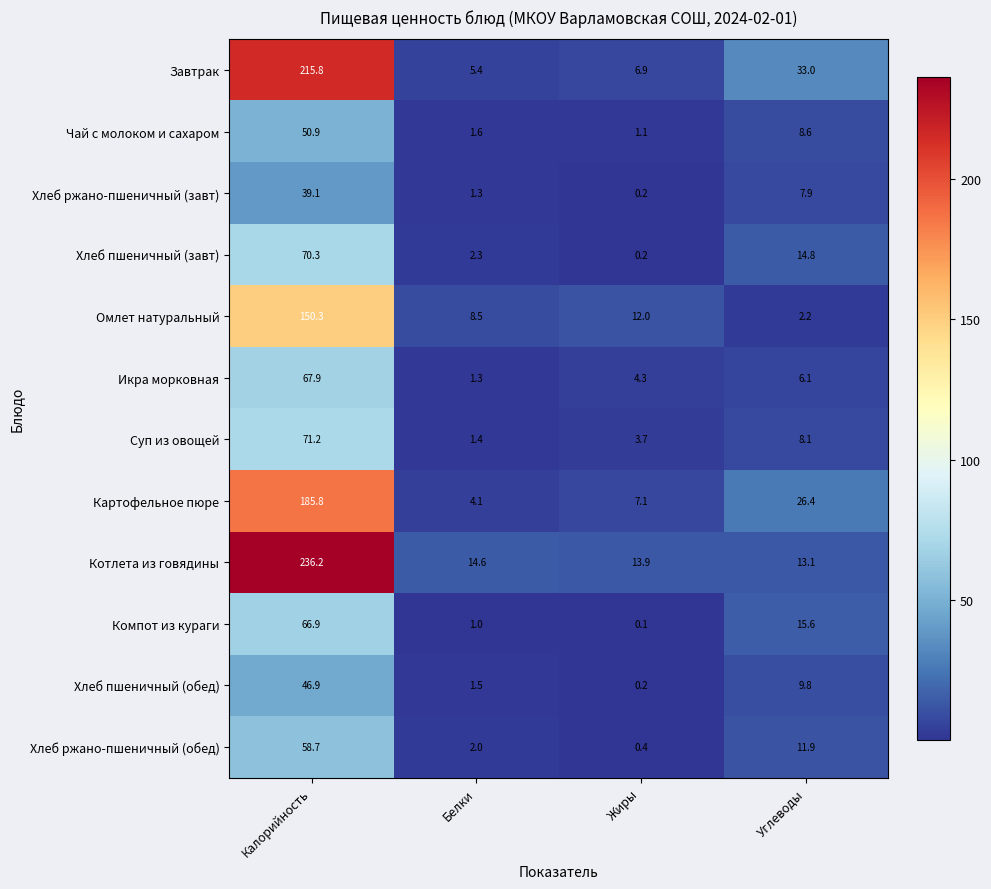

Which label corresponds to the smallest value in the chart?

Жиры